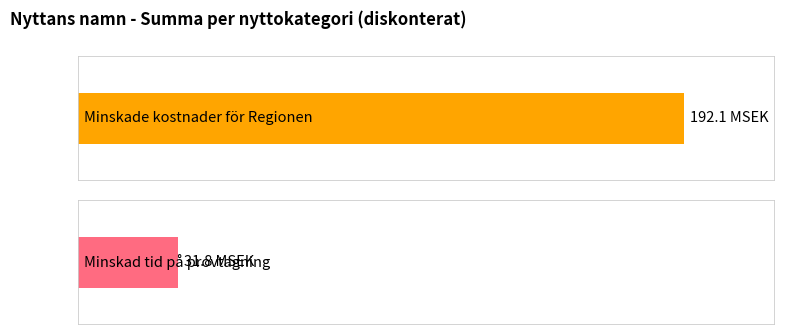

List the labels in order of År 5 value, largest first.

Minskade kostnader för Regionen, Minskad tid på provtagning